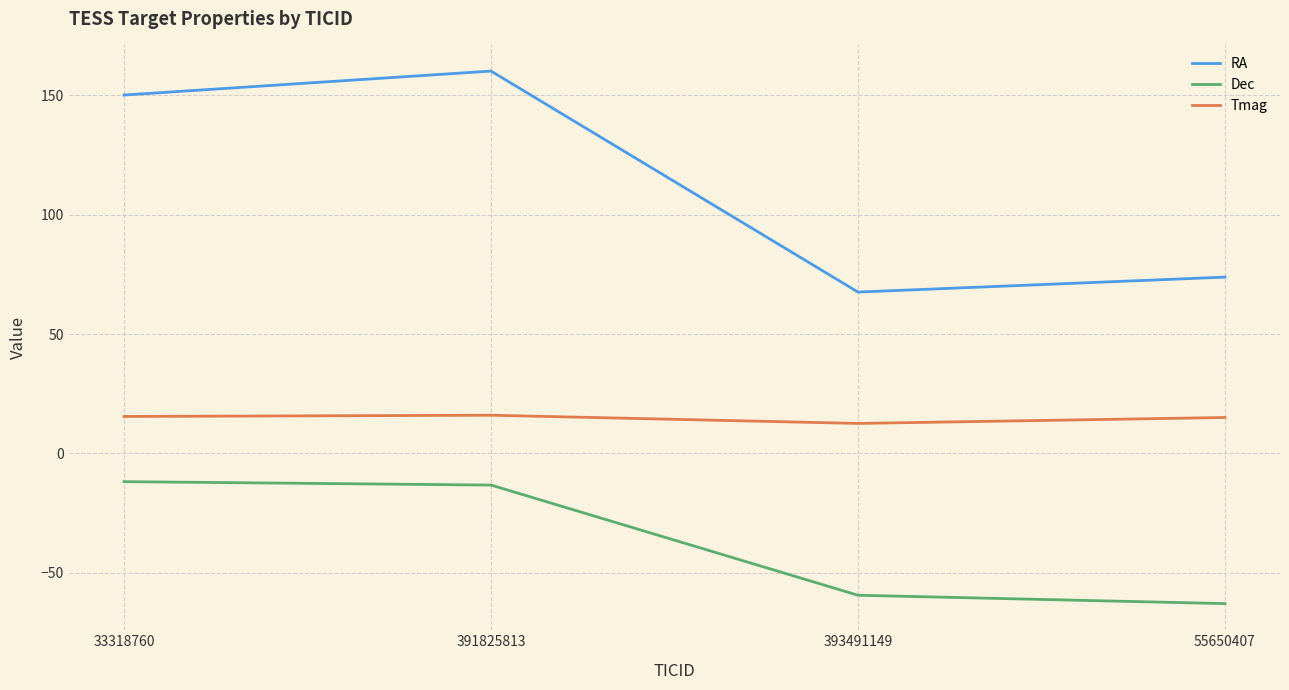

Read the Tmag value at 393491149.

12.5